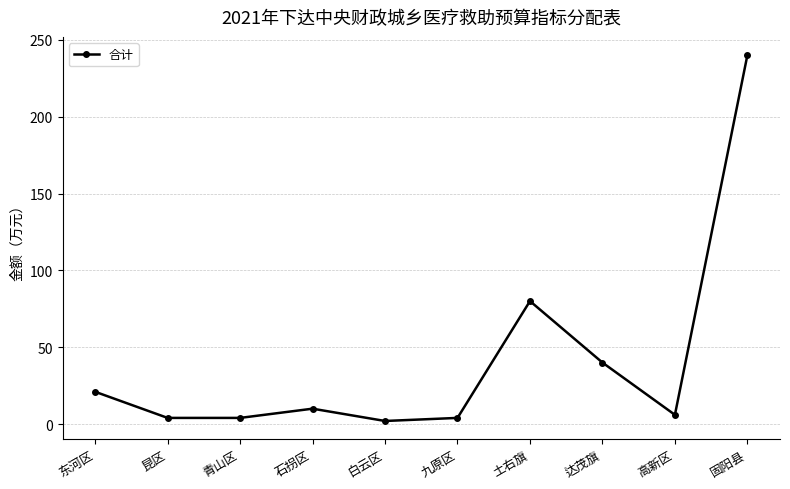

What is the difference between the maximum and minimum values?

238